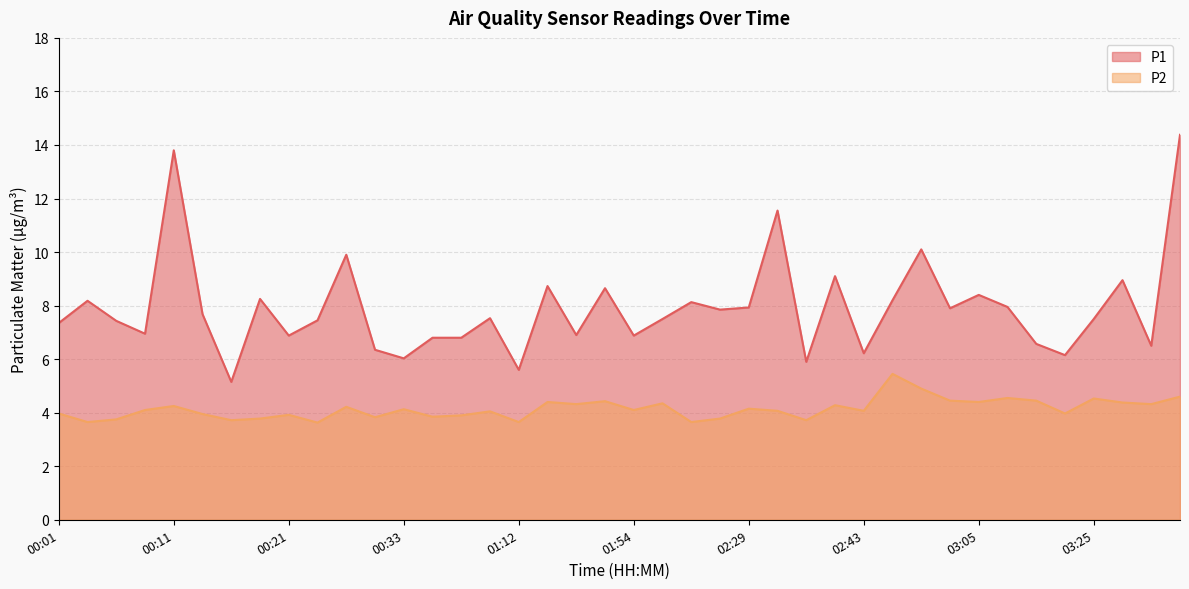

What is the value of the P1 point at the 12th from the left?

6.3